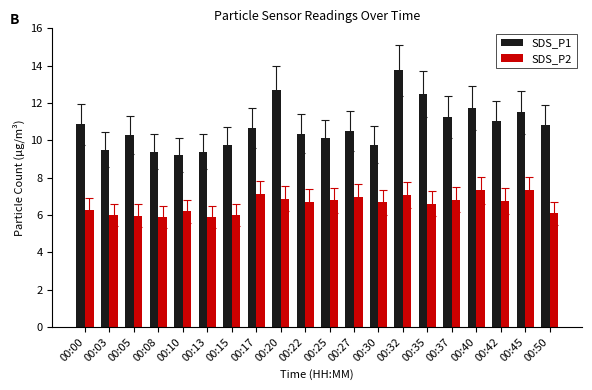

Are the bars horizontal?

No